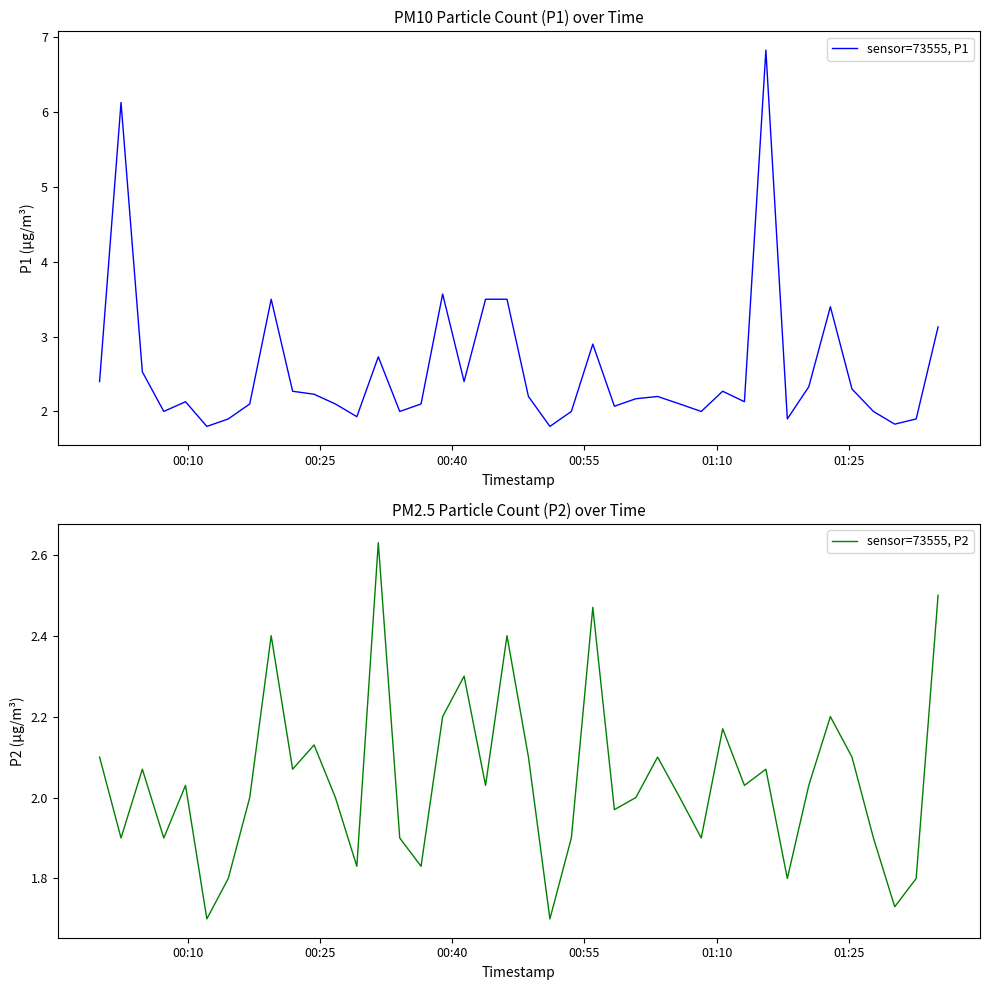

True or false: sensor=73555, P1 and sensor=73555, P2 intersect in this chart.

False